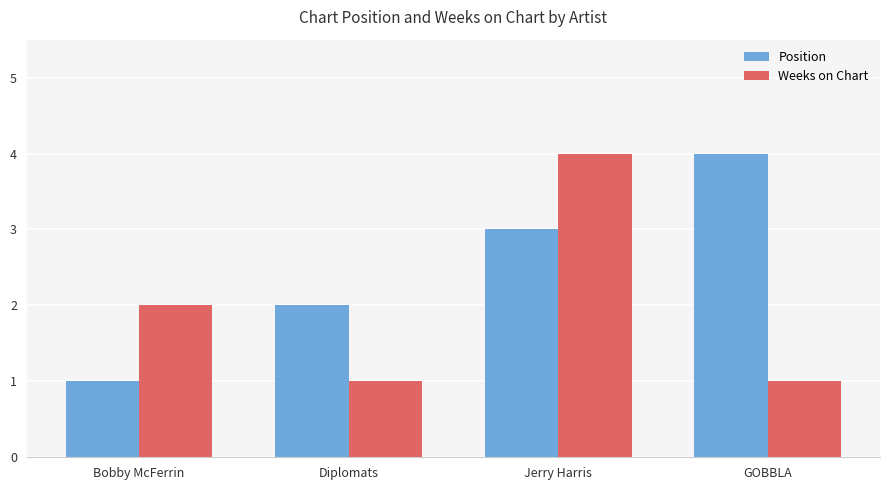

Which series changed the most between Diplomats and Jerry Harris?

Weeks on Chart